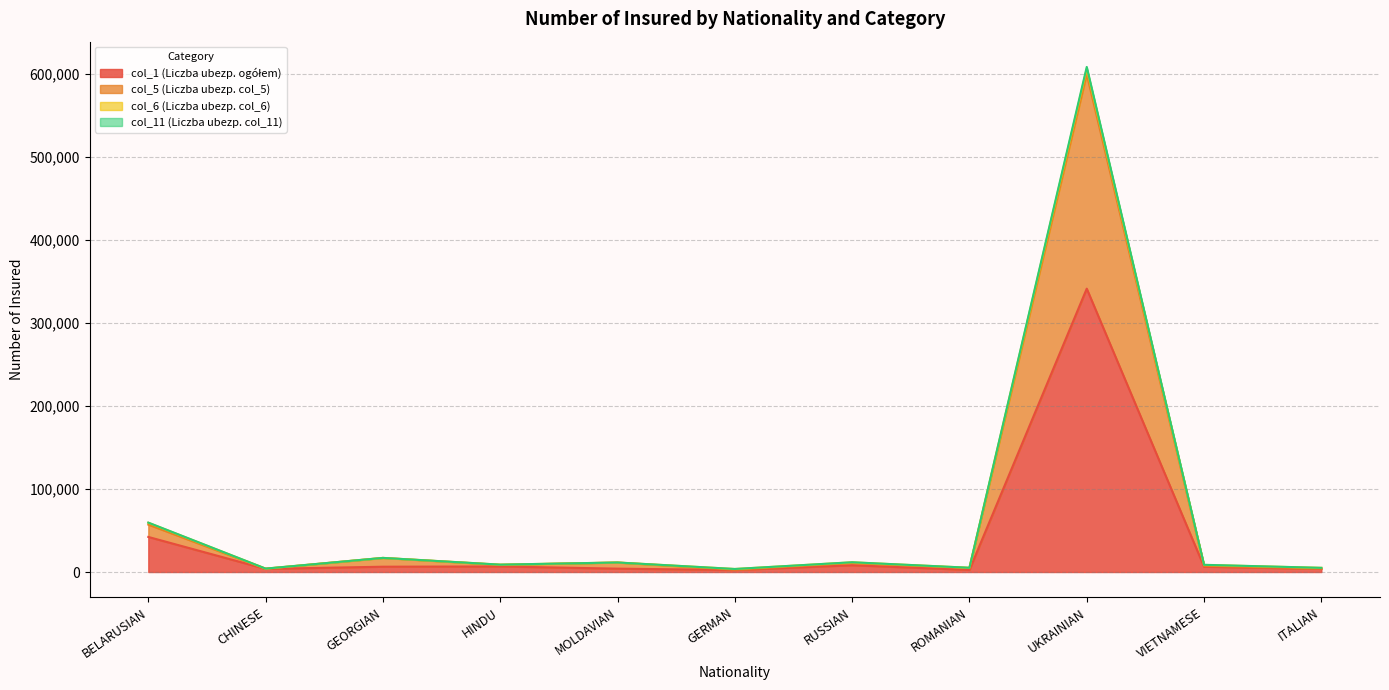

What is the value of the col_5 (Liczba ubezp. col_5) point at the 11th from the left?

4253